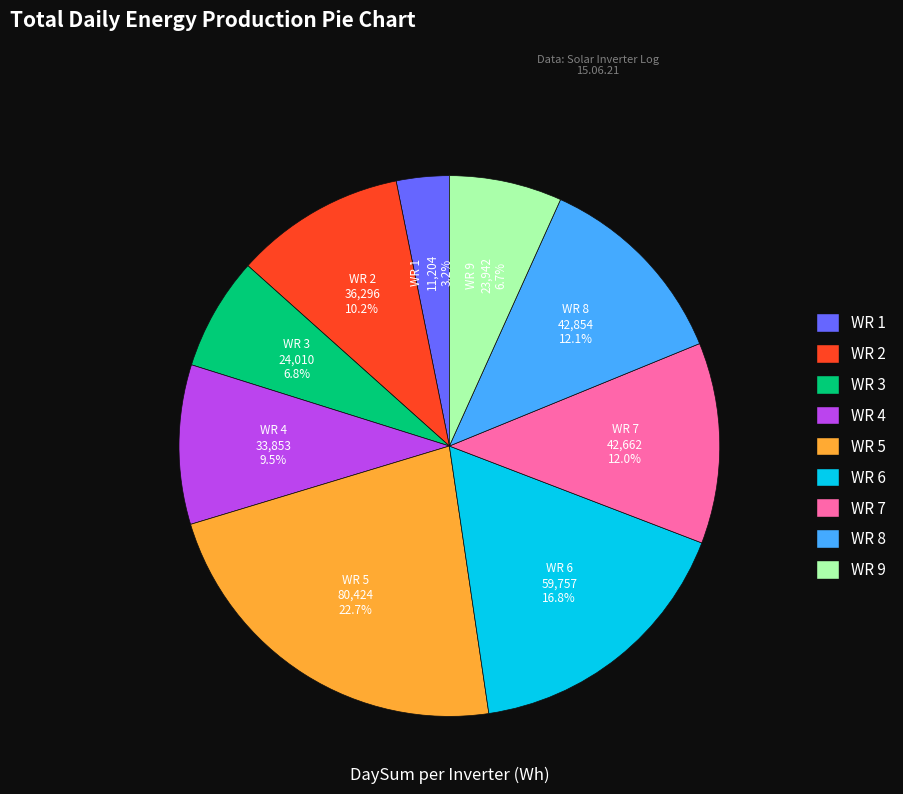

Do WR 7 and WR 1 together represent more than half of the pie?

No